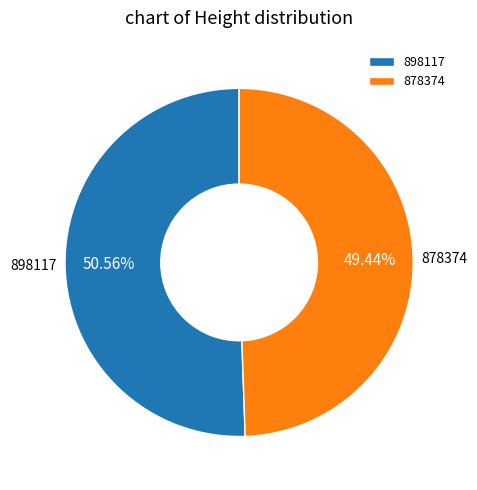

What is the largest slice in the pie chart?

898117